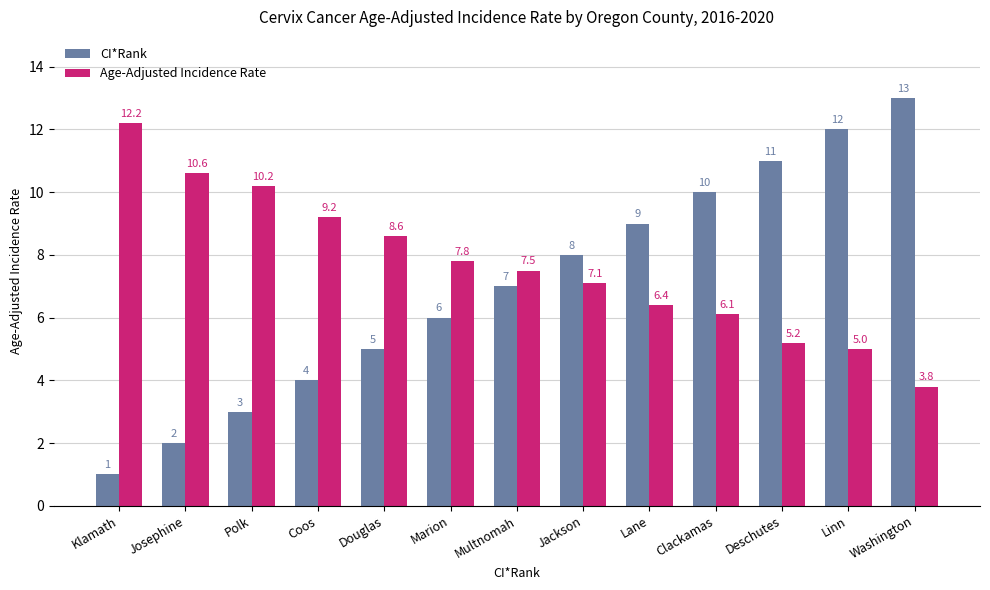

List the series in order of their peak value, highest first.

CI*Rank, Age-Adjusted Incidence Rate